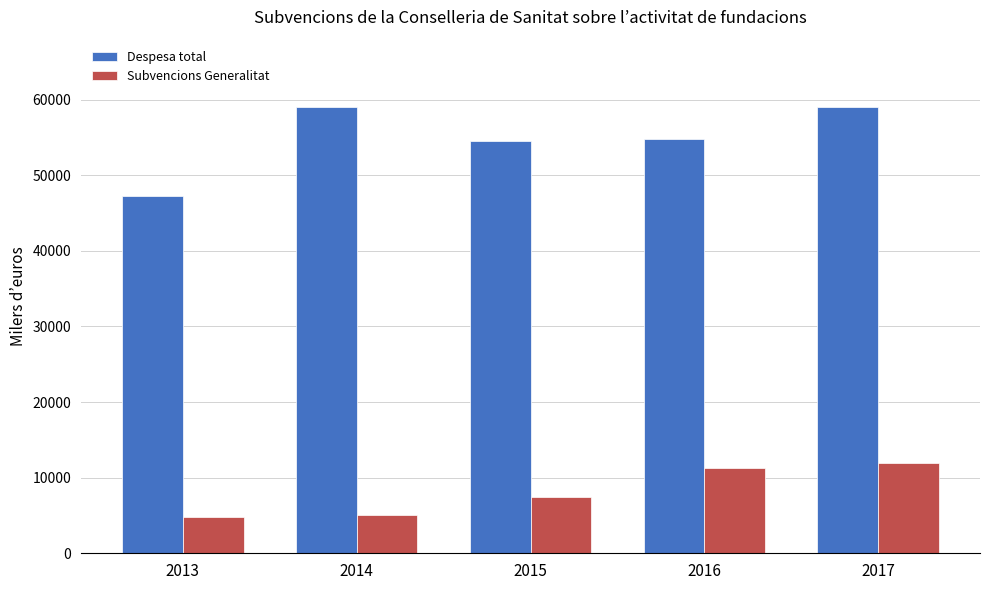

Does the chart contain stacked bars?

No